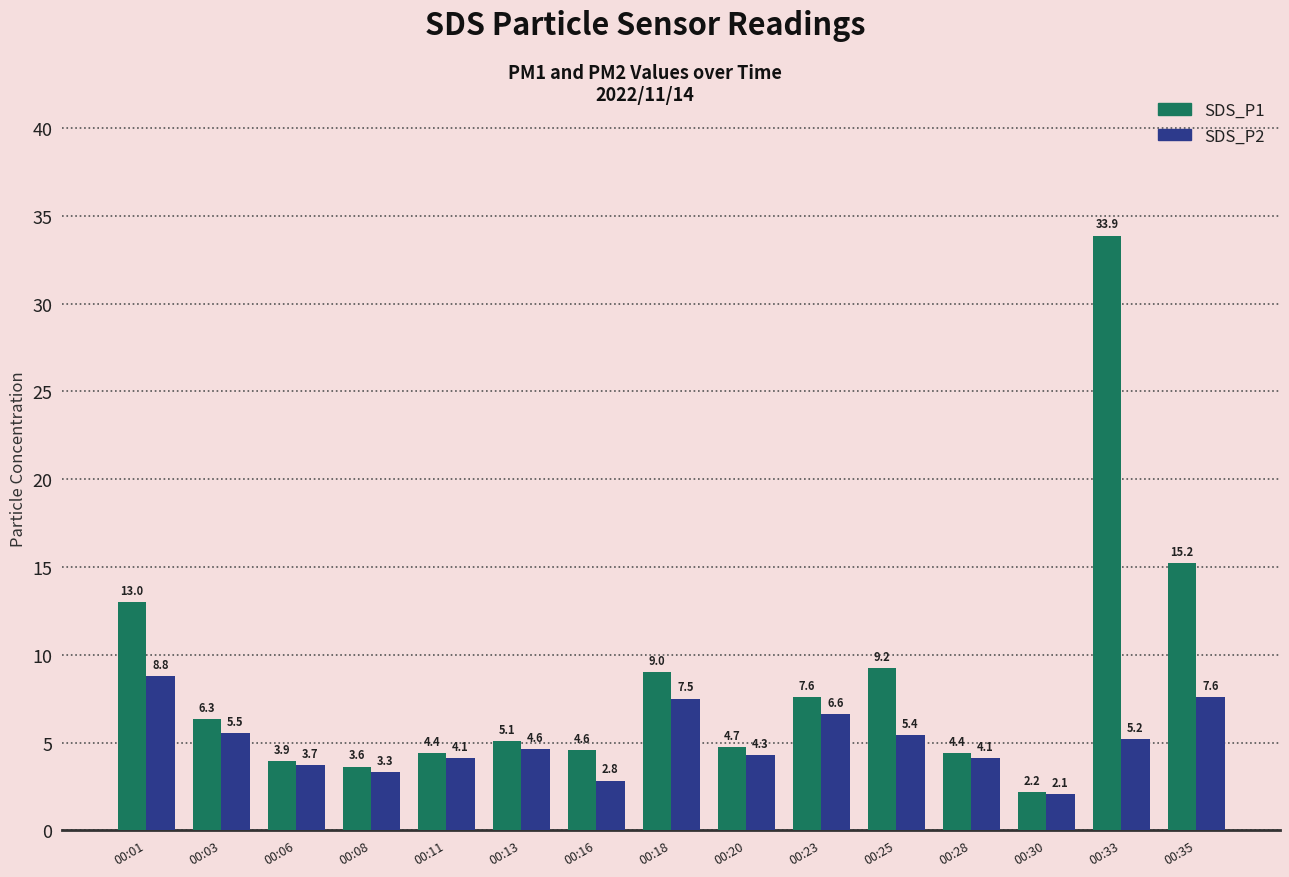

What value does the SDS_P1 series have at 00:06?

3.9